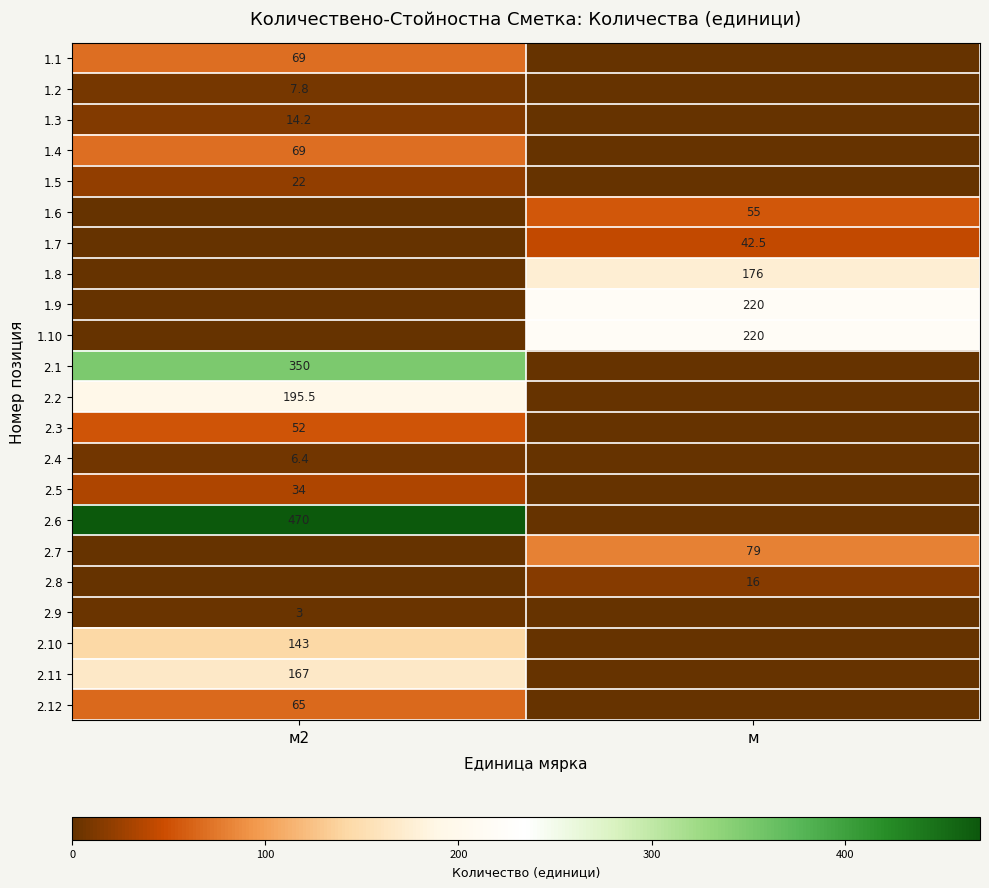

True or false: 1.2 has a value of 7.8 at м2.

True